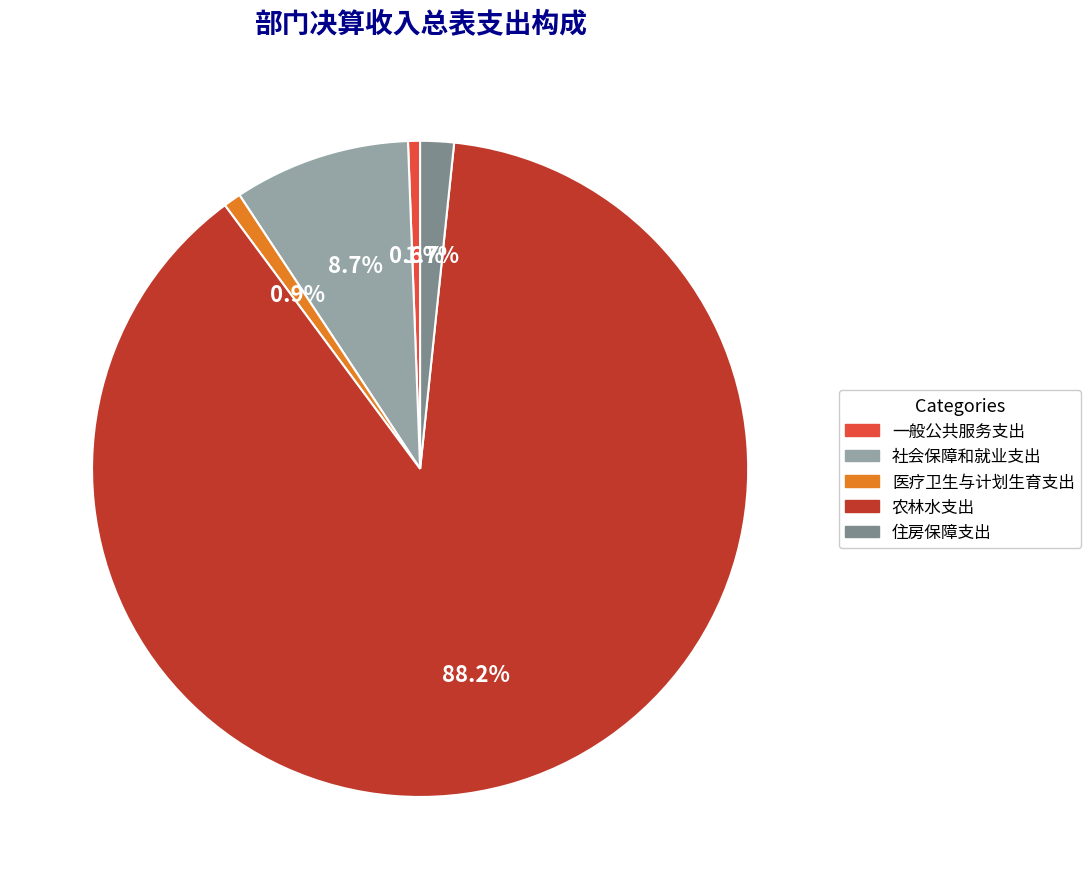

To the nearest percent, what percentage of the pie is 医疗卫生与计划生育支出?

1%